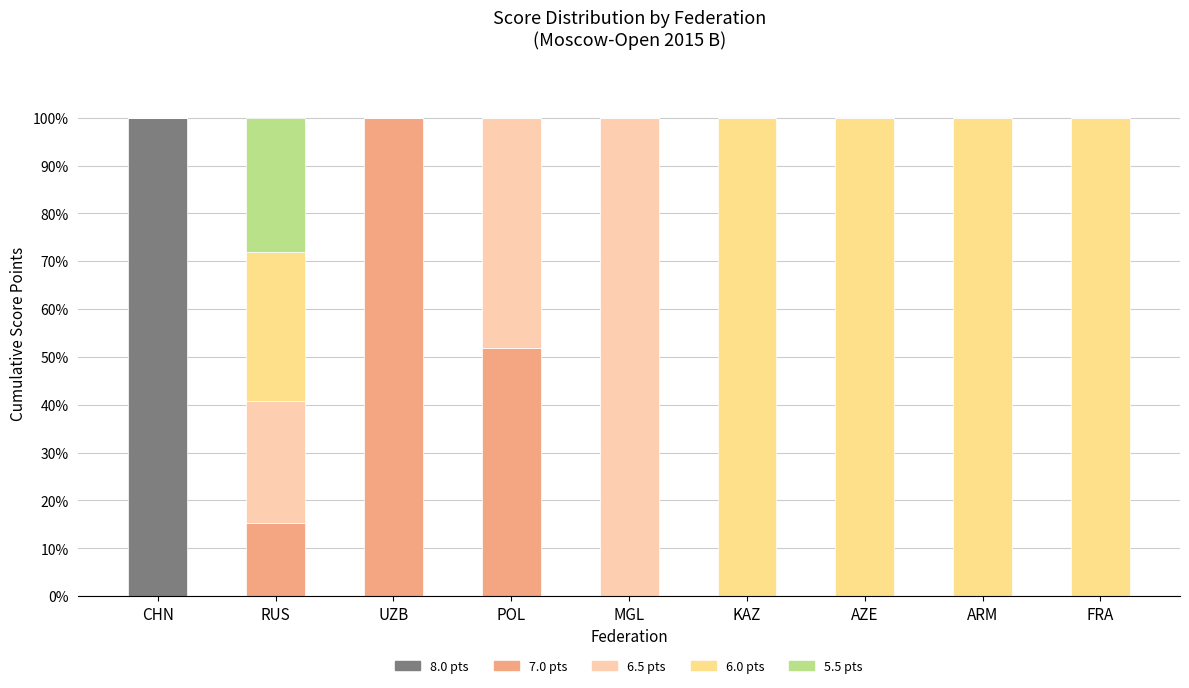

True or false: 8.0 pts has a value of 38.2 at MGL.

False